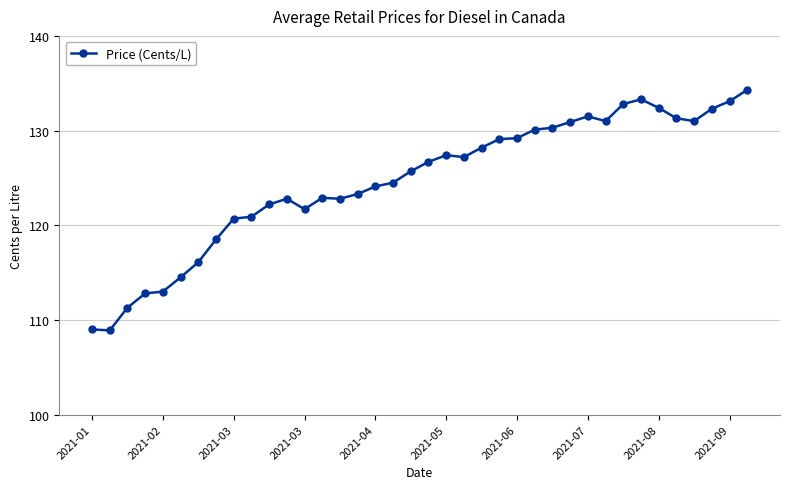

What is the value of the 25th point from the left?

129.2